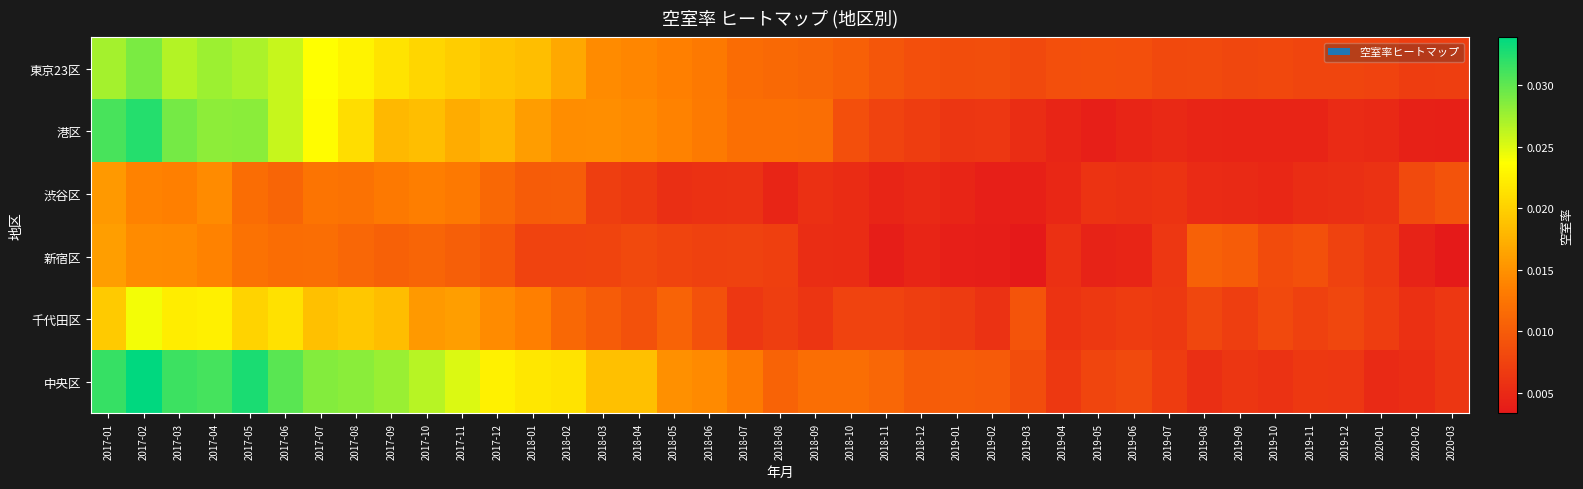

At which category is the sum across all series the highest?

2017-02